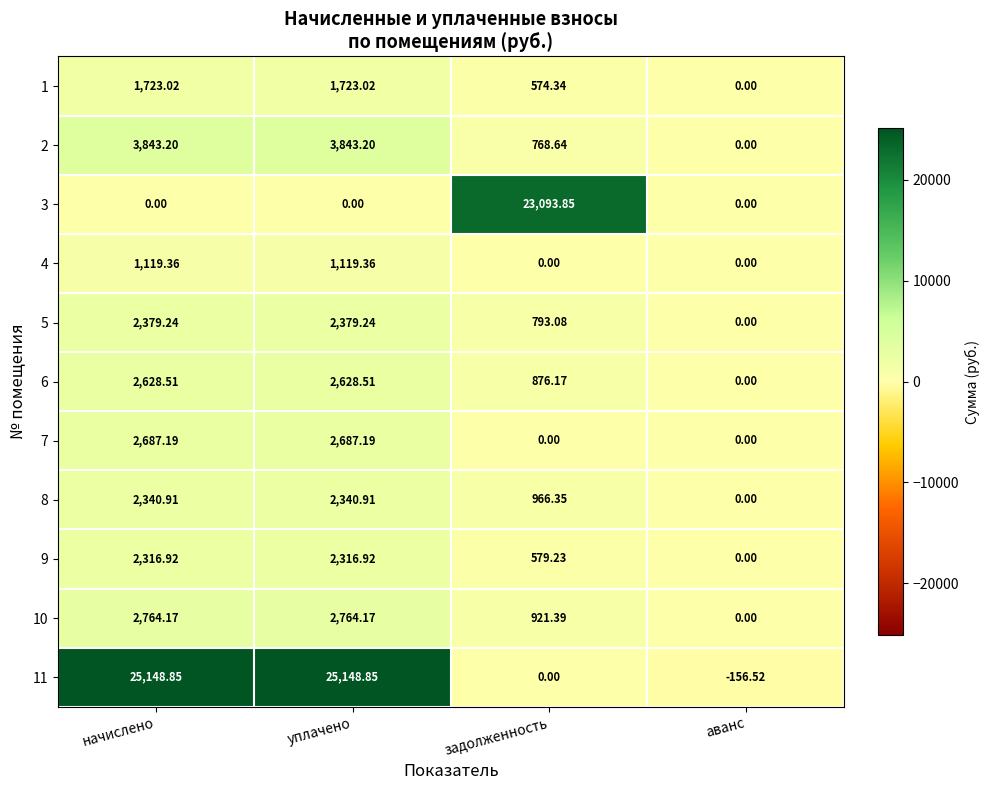

Where is 8 nearest to the value 1170?

задолженность